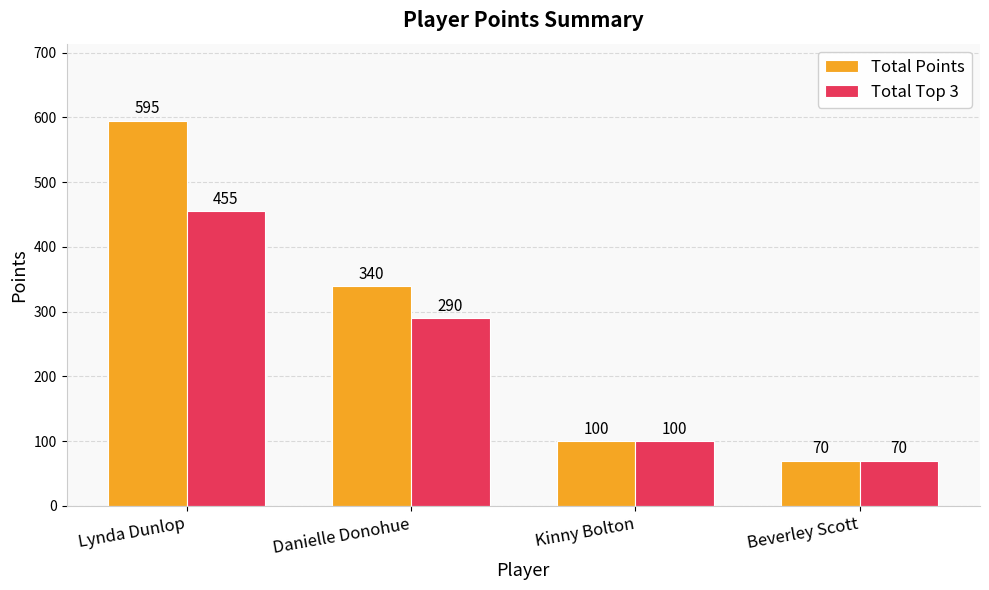

True or false: Total Points has a value of 112 at Danielle Donohue.

False